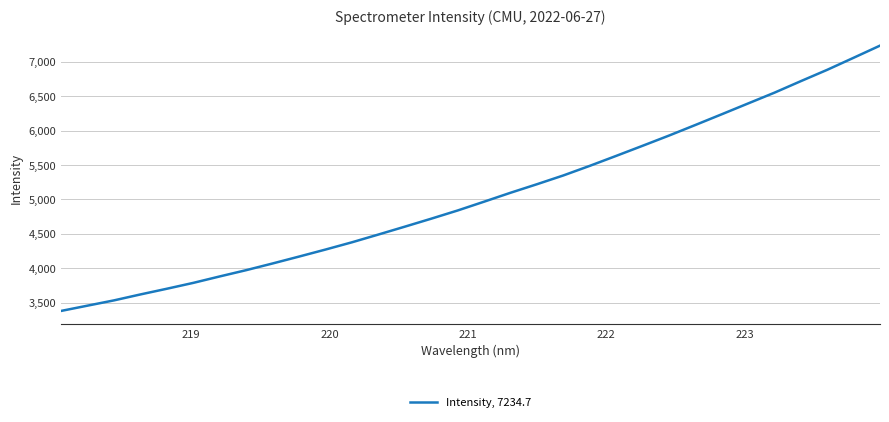

What is the smallest value displayed?

3379.4